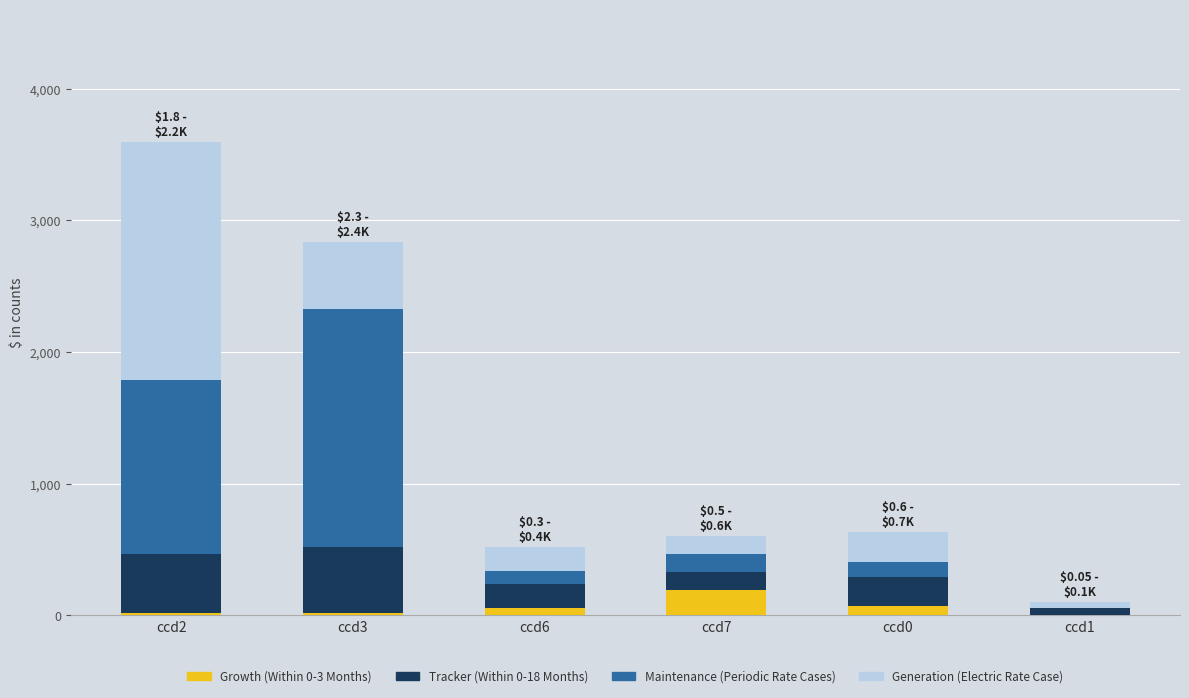

What is the sum of all Growth (Within 0-3 Months) values?

345.0